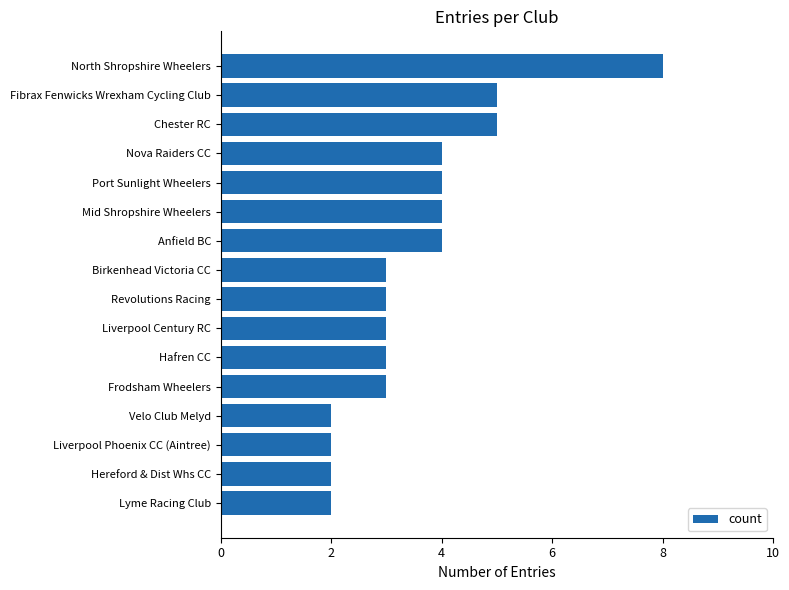

What is the difference between the maximum and minimum values?

6